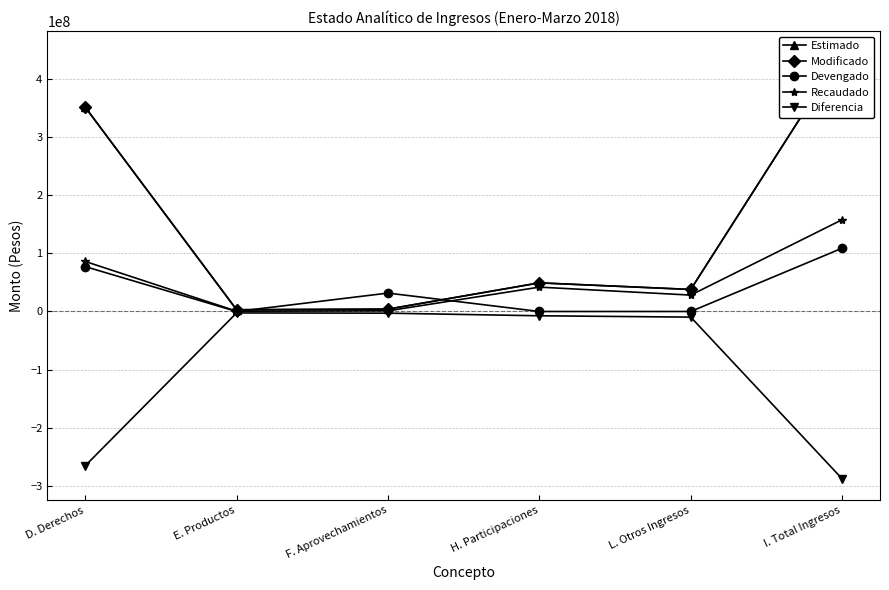

True or false: Recaudado and Estimado intersect in this chart.

False